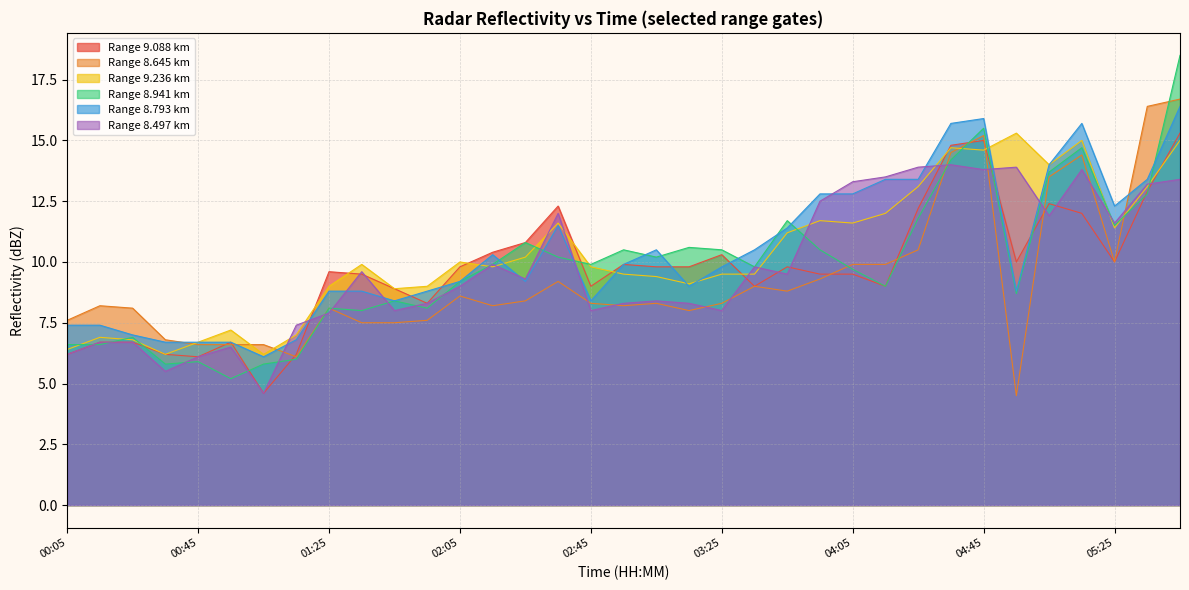

Reading left to right, extract all data points from this chart.

9.088: 00:05=6.2	00:15=6.7	00:25=6.7	00:35=6.2	00:45=6.1	00:55=6.7	01:05=4.6	01:15=6.2	01:25=9.6	01:35=9.5	01:45=8.9	01:55=8.3	02:05=9.8	02:15=10.4	02:25=10.8	02:35=12.3	02:45=9.0	02:55=9.9	03:05=9.8	03:15=9.8	03:25=10.3	03:35=9.0	03:45=9.8	03:55=9.5	04:05=9.5	04:15=9.0	04:25=12.2	04:35=14.8	04:45=15.0	04:55=10.0	05:05=12.4	05:15=12.0	05:25=10.0	05:35=12.9	05:45=15.3
8.645: 00:05=7.6	00:15=8.2	00:25=8.1	00:35=6.8	00:45=6.6	00:55=6.6	01:05=6.6	01:15=6.1	01:25=8.1	01:35=7.5	01:45=7.5	01:55=7.6	02:05=8.6	02:15=8.2	02:25=8.4	02:35=9.2	02:45=8.3	02:55=8.2	03:05=8.3	03:15=8.0	03:25=8.3	03:35=9.0	03:45=8.8	03:55=9.3	04:05=9.9	04:15=9.9	04:25=10.5	04:35=14.5	04:45=15.2	04:55=4.5	05:05=13.5	05:15=14.4	05:25=10.0	05:35=16.4	05:45=16.7
9.236: 00:05=6.4	00:15=6.9	00:25=6.8	00:35=6.2	00:45=6.7	00:55=7.2	01:05=6.2	01:15=7.0	01:25=9.0	01:35=9.9	01:45=8.9	01:55=9.0	02:05=10.0	02:15=9.8	02:25=10.2	02:35=11.6	02:45=9.8	02:55=9.5	03:05=9.4	03:15=9.1	03:25=9.5	03:35=9.5	03:45=11.2	03:55=11.7	04:05=11.6	04:15=12.0	04:25=13.1	04:35=14.7	04:45=14.6	04:55=15.3	05:05=14.0	05:15=15.0	05:25=11.4	05:35=13.1	05:45=15.0
8.941: 00:05=6.6	00:15=6.6	00:25=6.9	00:35=5.8	00:45=5.9	00:55=5.2	01:05=5.8	01:15=6.0	01:25=8.1	01:35=8.0	01:45=8.4	01:55=8.1	02:05=9.2	02:15=9.9	02:25=10.8	02:35=10.2	02:45=9.9	02:55=10.5	03:05=10.2	03:15=10.6	03:25=10.5	03:35=9.8	03:45=11.7	03:55=10.5	04:05=9.7	04:15=9.0	04:25=11.8	04:35=14.2	04:45=15.5	04:55=8.7	05:05=13.7	05:15=14.7	05:25=11.5	05:35=12.8	05:45=18.5
8.793: 00:05=7.4	00:15=7.4	00:25=7.0	00:35=6.7	00:45=6.7	00:55=6.7	01:05=6.1	01:15=6.8	01:25=8.8	01:35=8.8	01:45=8.4	01:55=8.8	02:05=9.2	02:15=10.3	02:25=9.2	02:35=11.5	02:45=8.4	02:55=9.9	03:05=10.5	03:15=9.0	03:25=9.8	03:35=10.5	03:45=11.4	03:55=12.8	04:05=12.8	04:15=13.4	04:25=13.4	04:35=15.7	04:45=15.9	04:55=8.8	05:05=14.0	05:15=15.7	05:25=12.3	05:35=13.4	05:45=16.4
8.497: 00:05=6.2	00:15=6.7	00:25=6.7	00:35=5.5	00:45=6.1	00:55=6.5	01:05=4.6	01:15=7.4	01:25=7.9	01:35=9.6	01:45=8.0	01:55=8.3	02:05=9.0	02:15=9.9	02:25=9.3	02:35=12.0	02:45=8.0	02:55=8.3	03:05=8.4	03:15=8.3	03:25=8.0	03:35=9.8	03:45=9.5	03:55=12.5	04:05=13.3	04:15=13.5	04:25=13.9	04:35=14.0	04:45=13.8	04:55=13.9	05:05=11.9	05:15=13.8	05:25=11.6	05:35=13.2	05:45=13.4